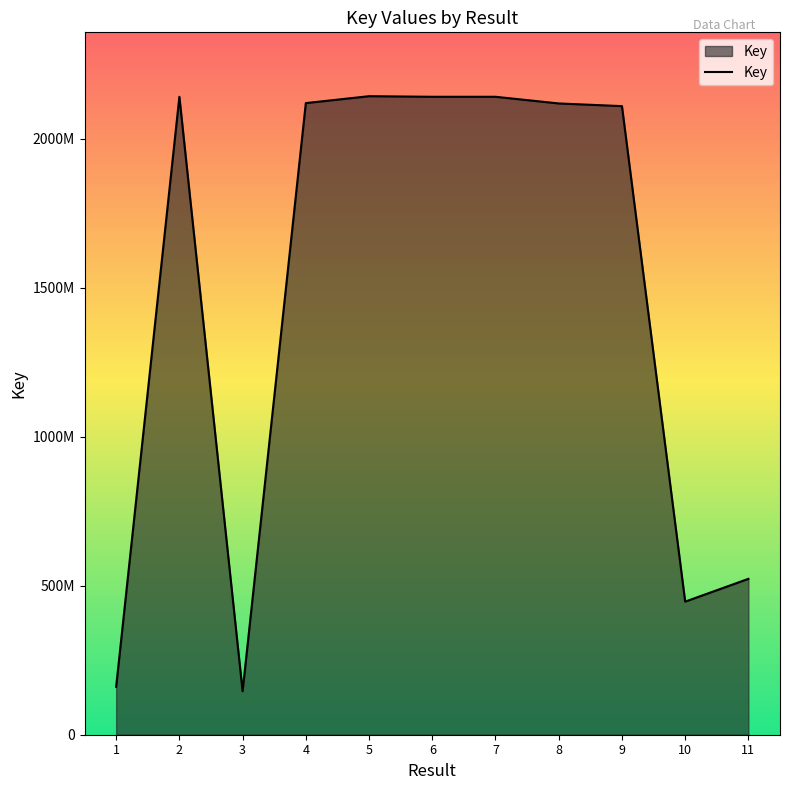

What is the minimum value shown in the chart?

145935536